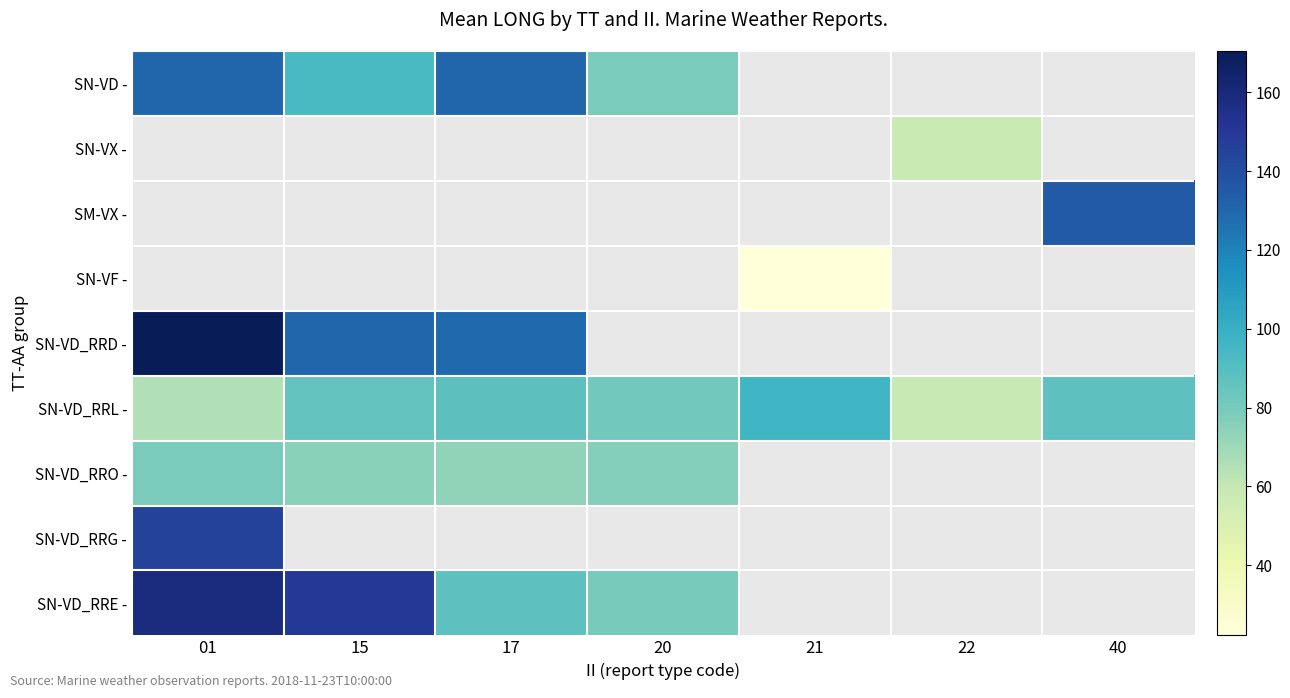

How many data points does each series have?

7